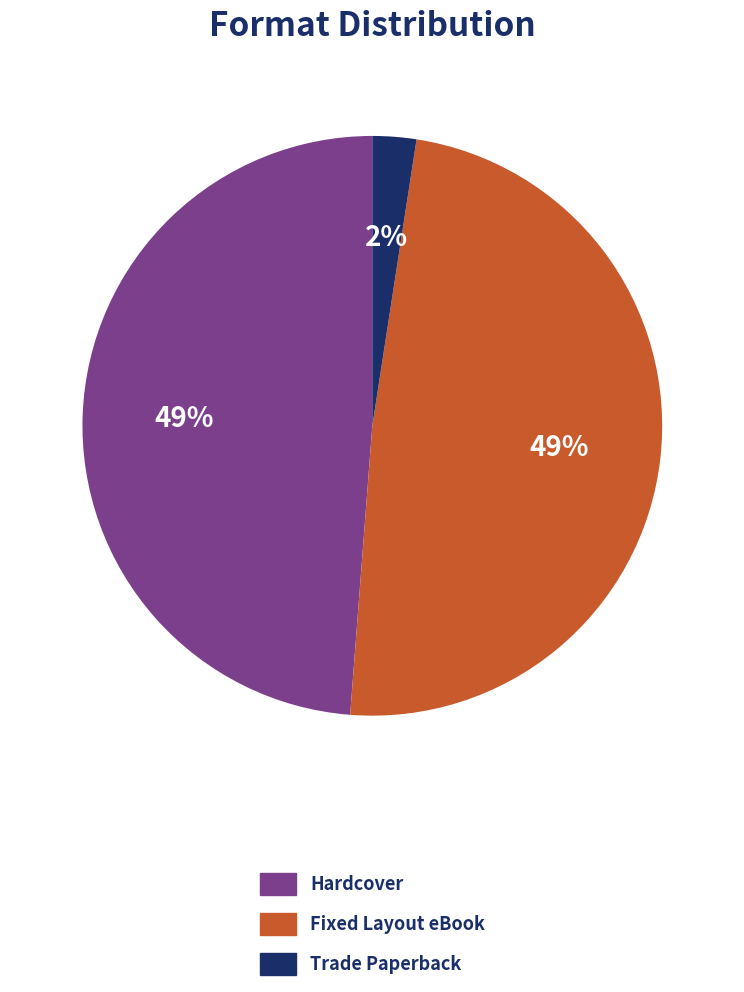

Do Hardcover and Fixed Layout eBook together represent more than half of the pie?

Yes